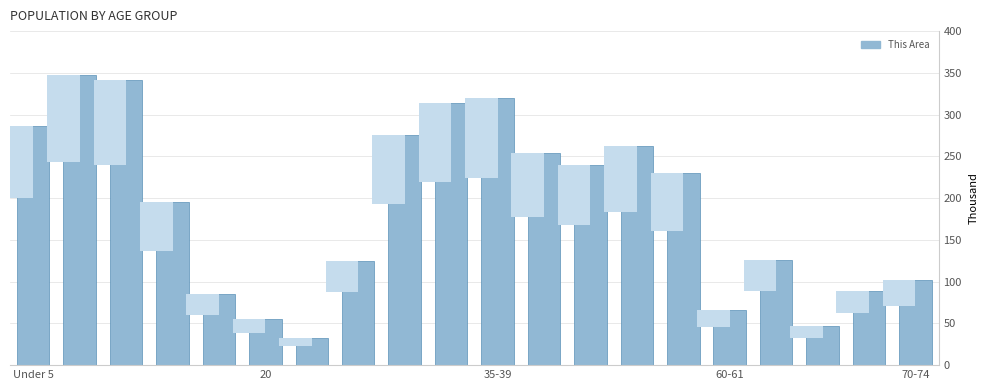

Count the number of values greater than 229.

10